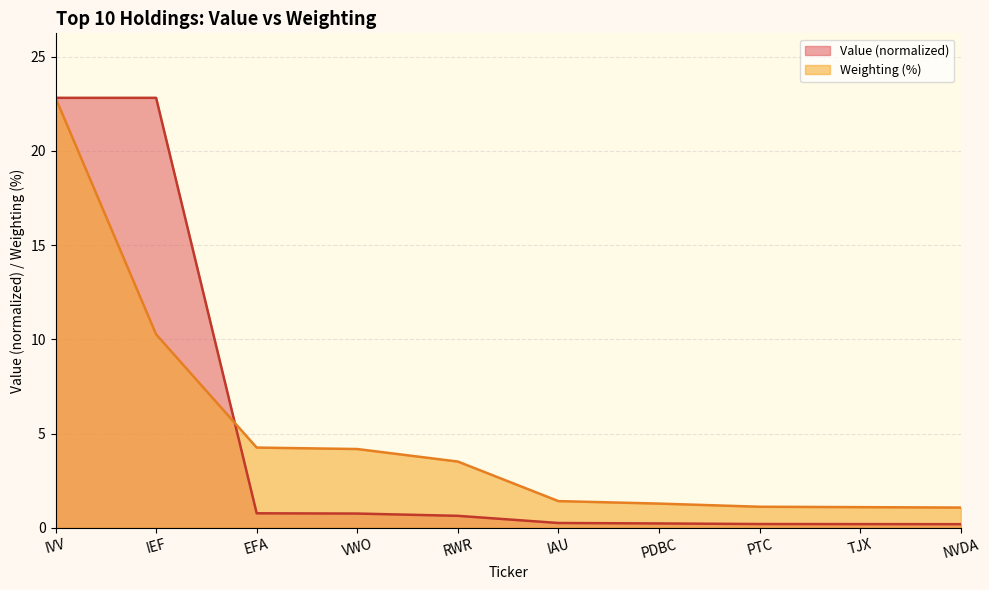

What is the difference between the second highest and minimum values?

9.2